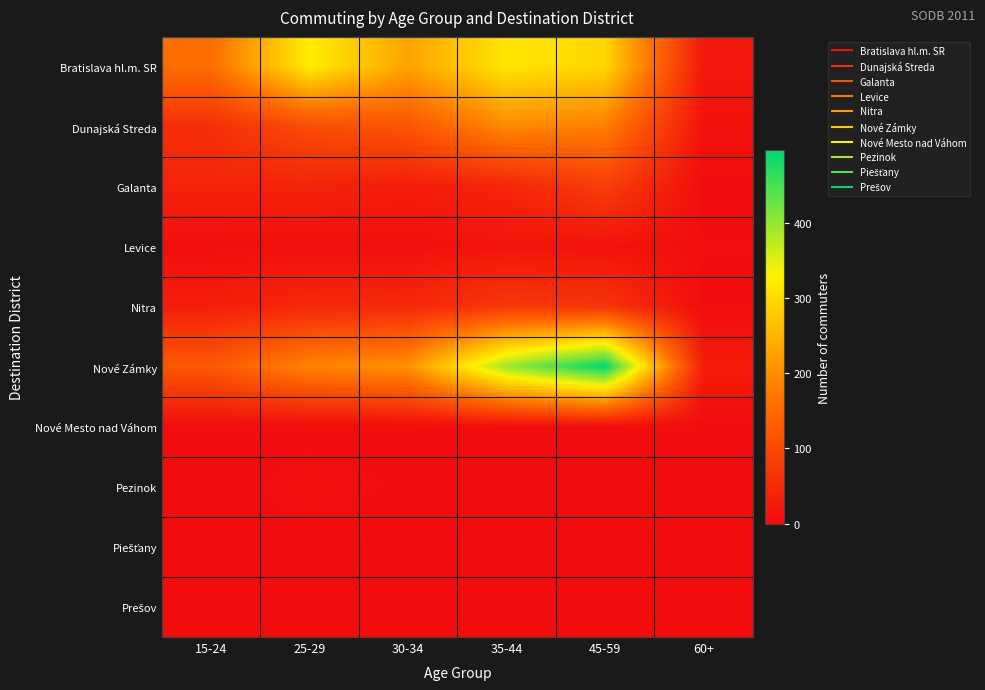

What is the total value across all series at 60+?

62